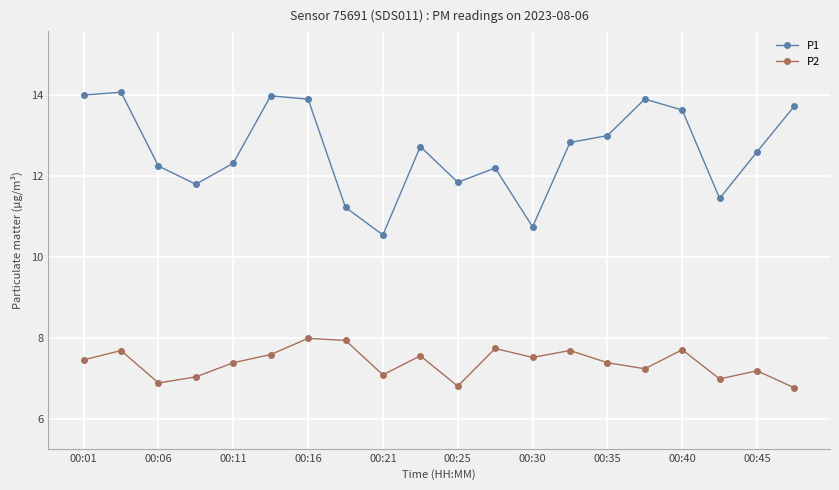

What is the sum of all P2 values?

147.9